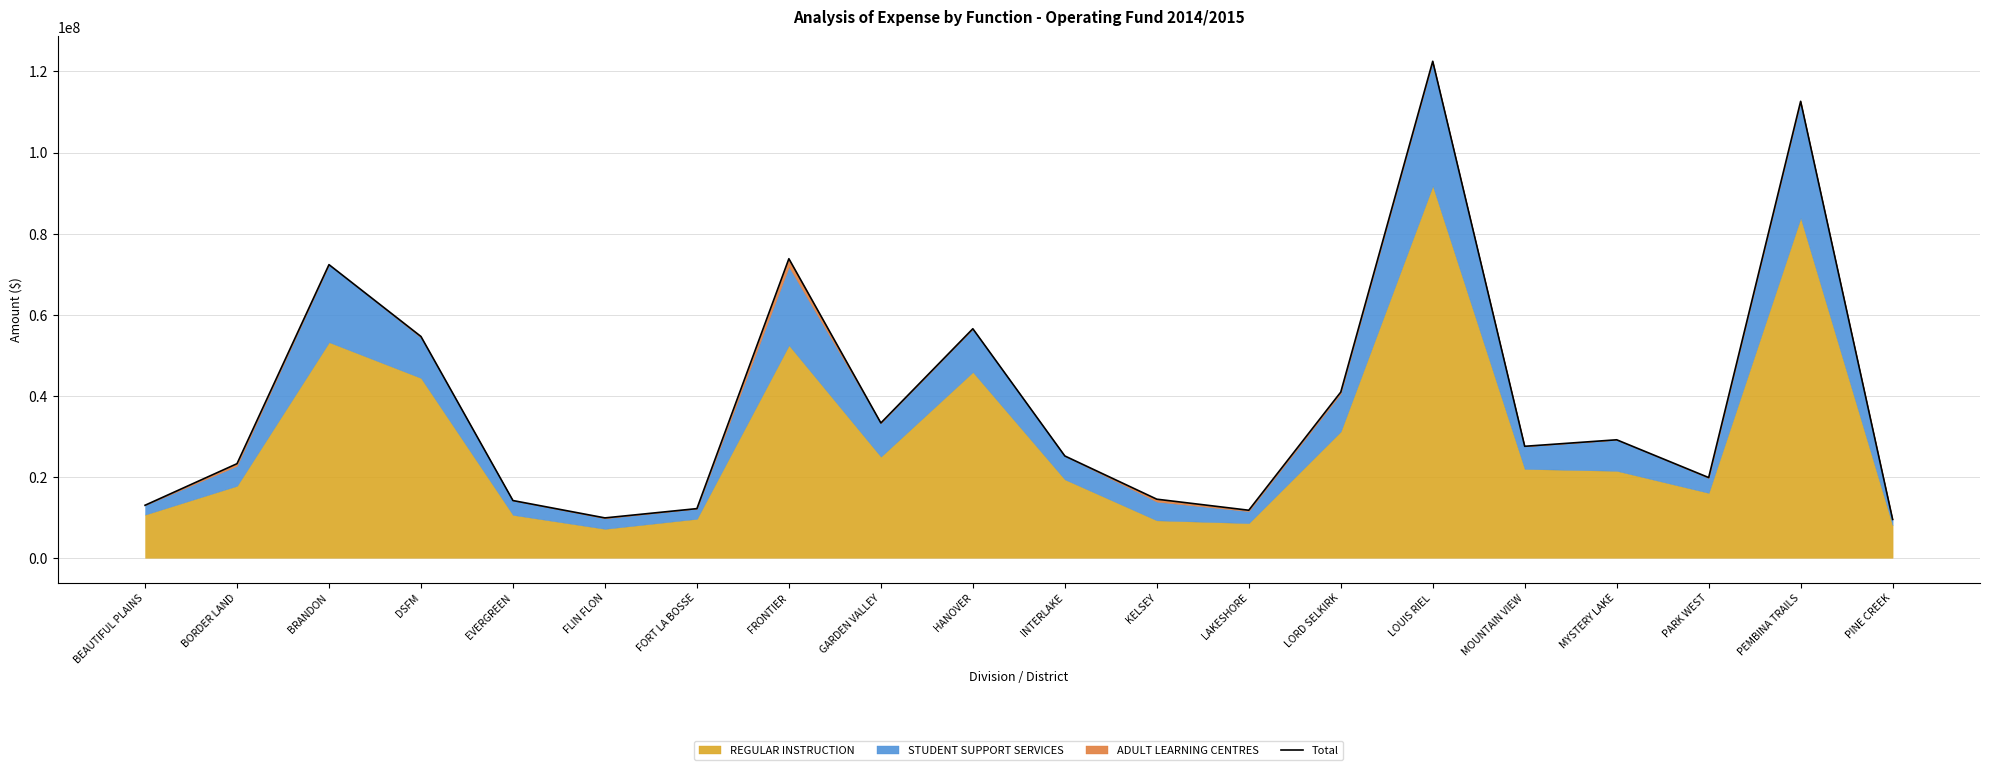

What is the greatest value displayed?

122513004